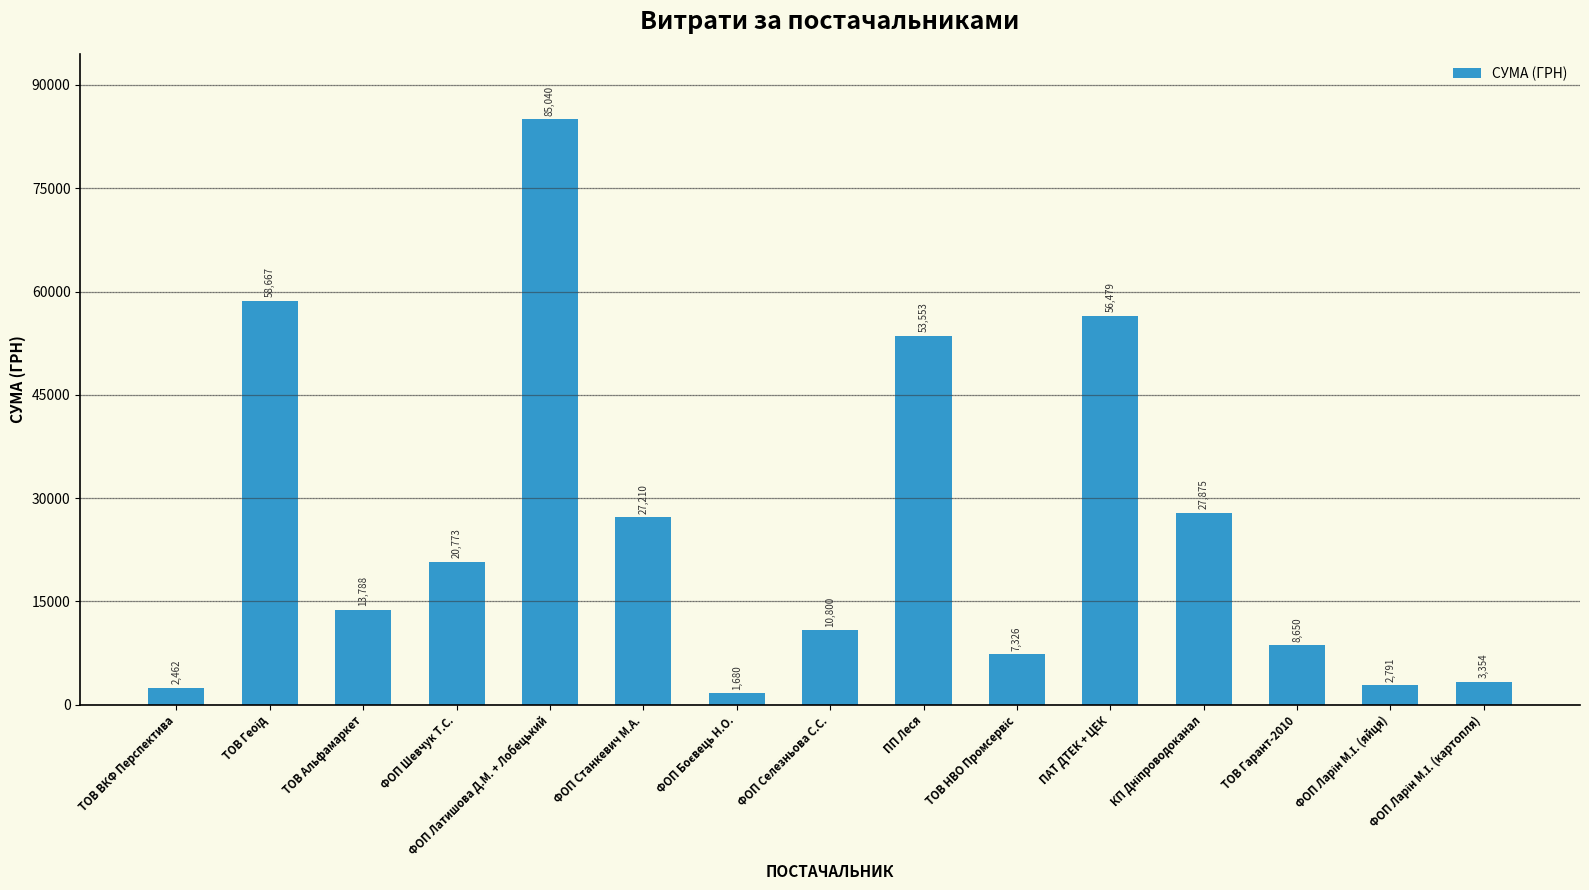

What is the label of the 8th bar from the left?

ФОП Селезньова С.С.